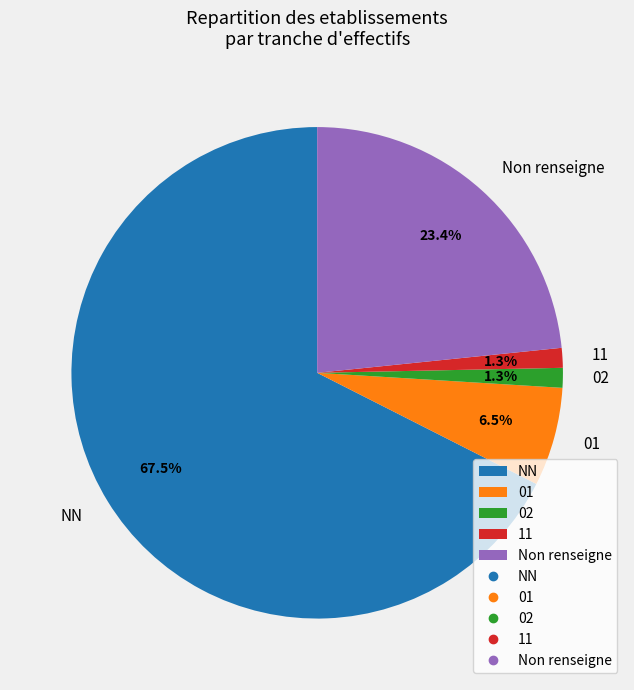

How many slices are in this pie chart?

5